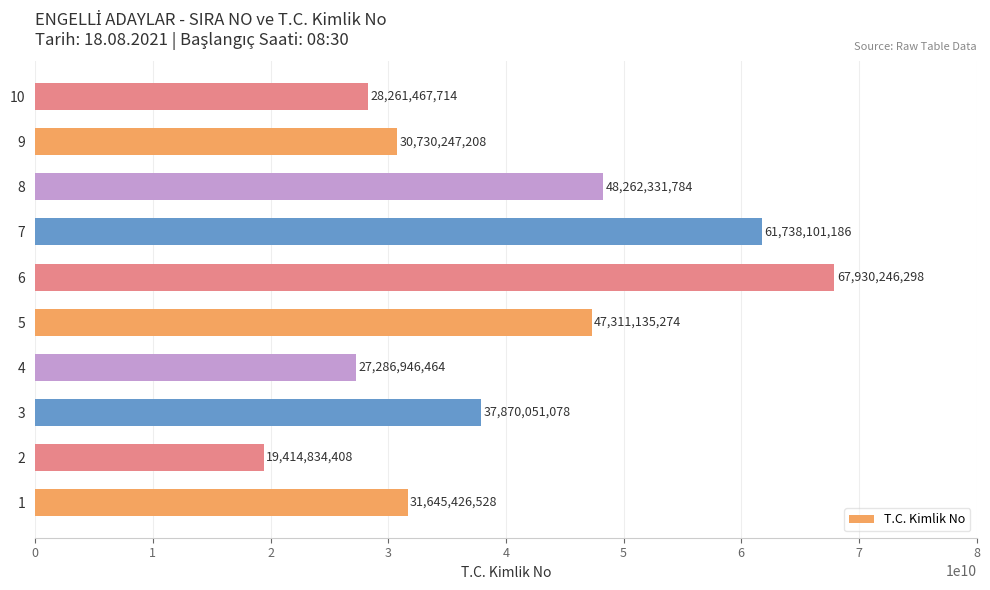

Reading bottom to top, transcribe all the data shown in this chart.

1=31645426528	2=19414834408	3=37870051078	4=27286946464	5=47311135274	6=67930246298	7=61738101186	8=48262331784	9=30730247208	10=28261467714